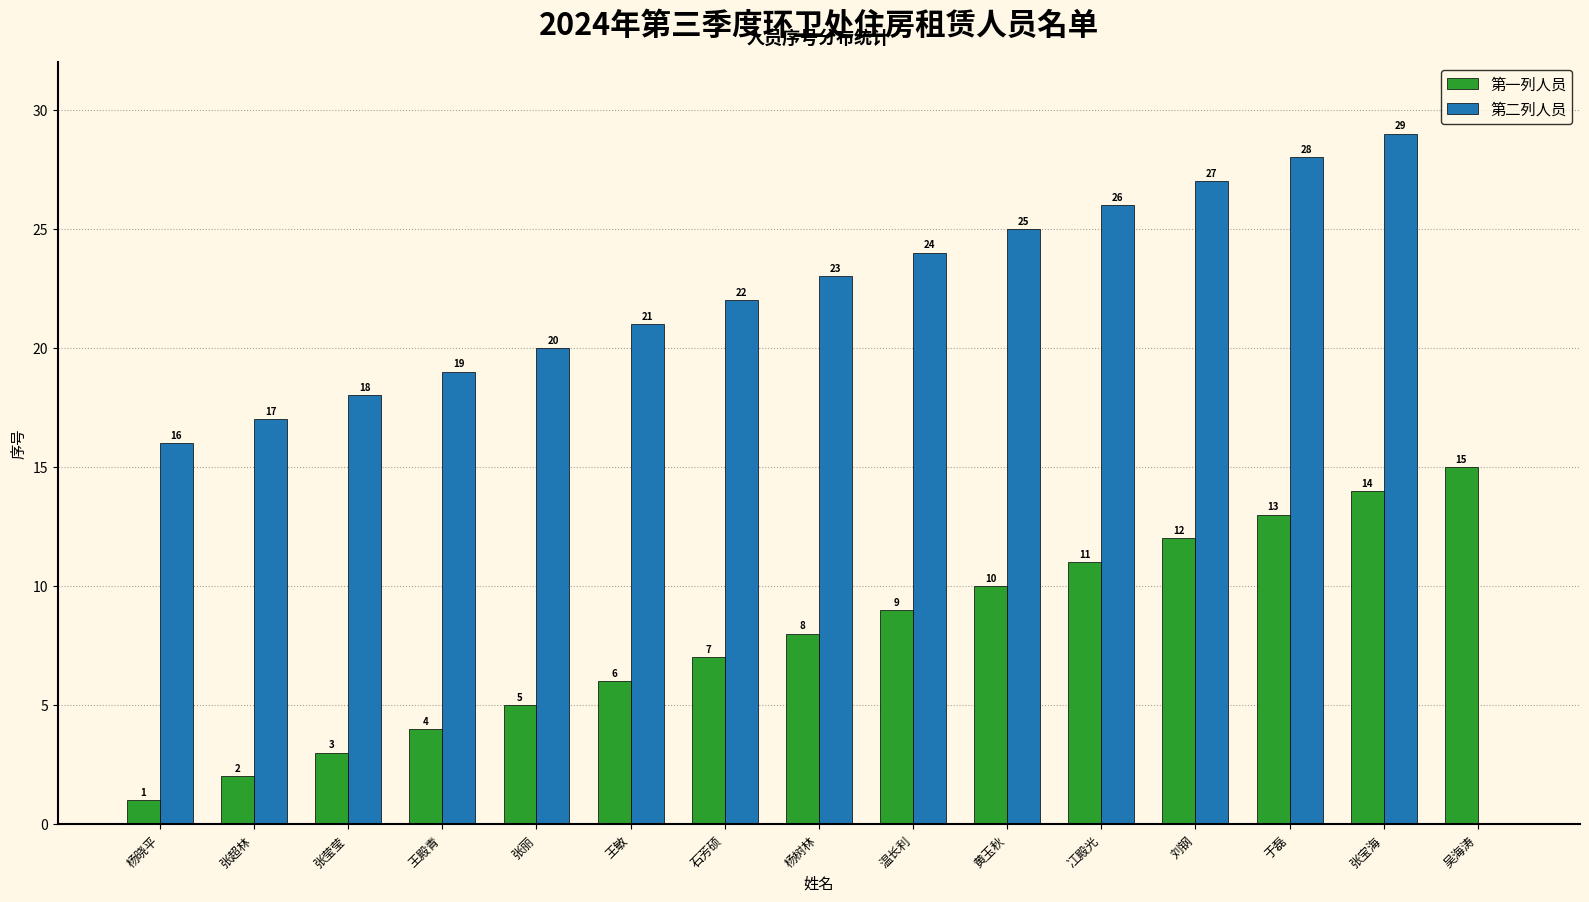

What is the sum of all 第一列人员 values?

120